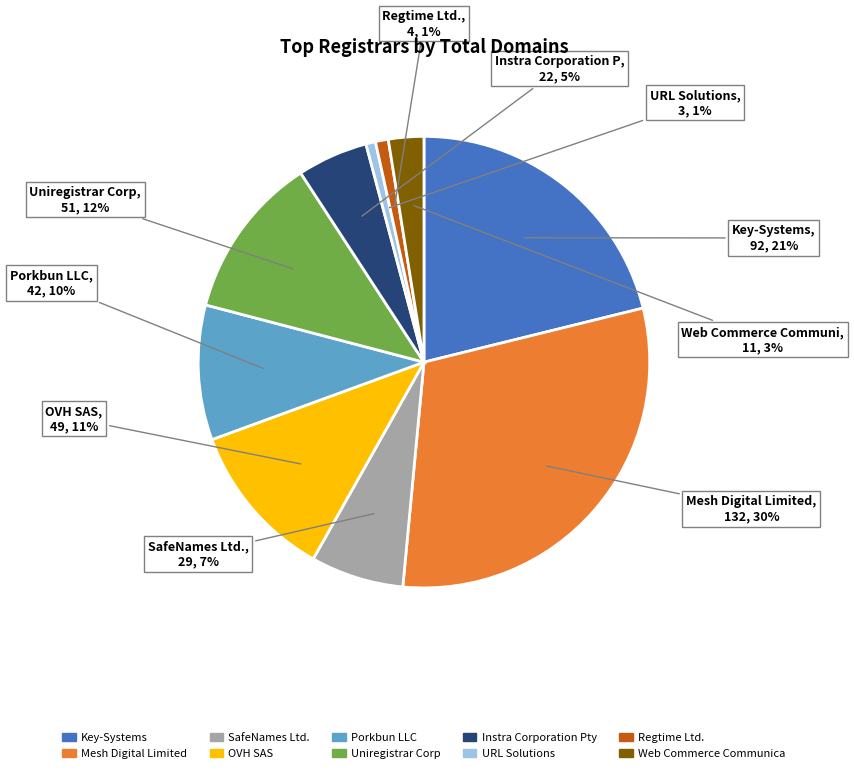

Is there any slice that represents more than half of the pie?

No